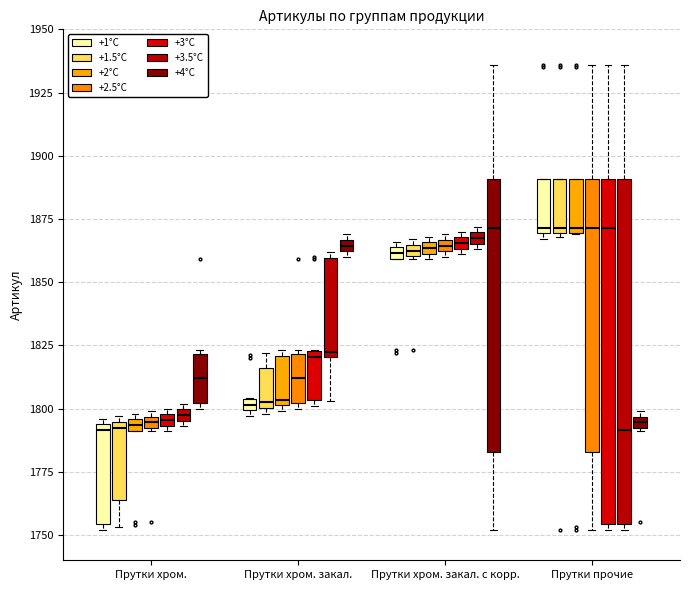

Where is the lower edge of the box for Прутки хром. (+2.5°C) on the y-axis? The values are not printed on the chart, so give them approximately, as read against the axis.

1790